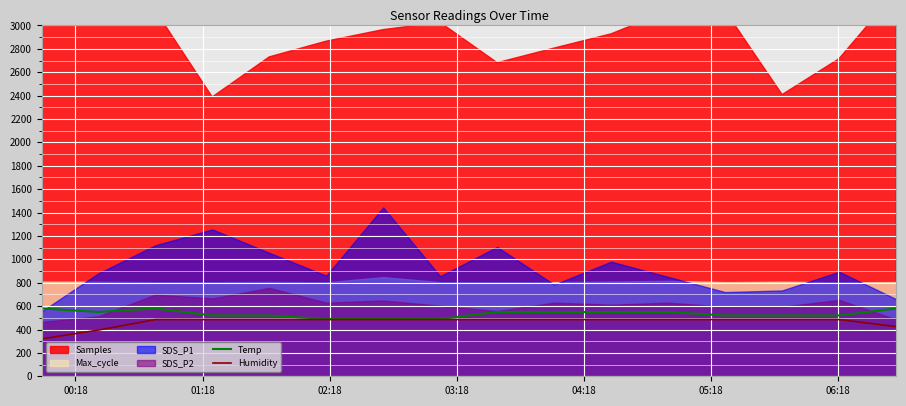

True or false: Humidity and Temp intersect in this chart.

False